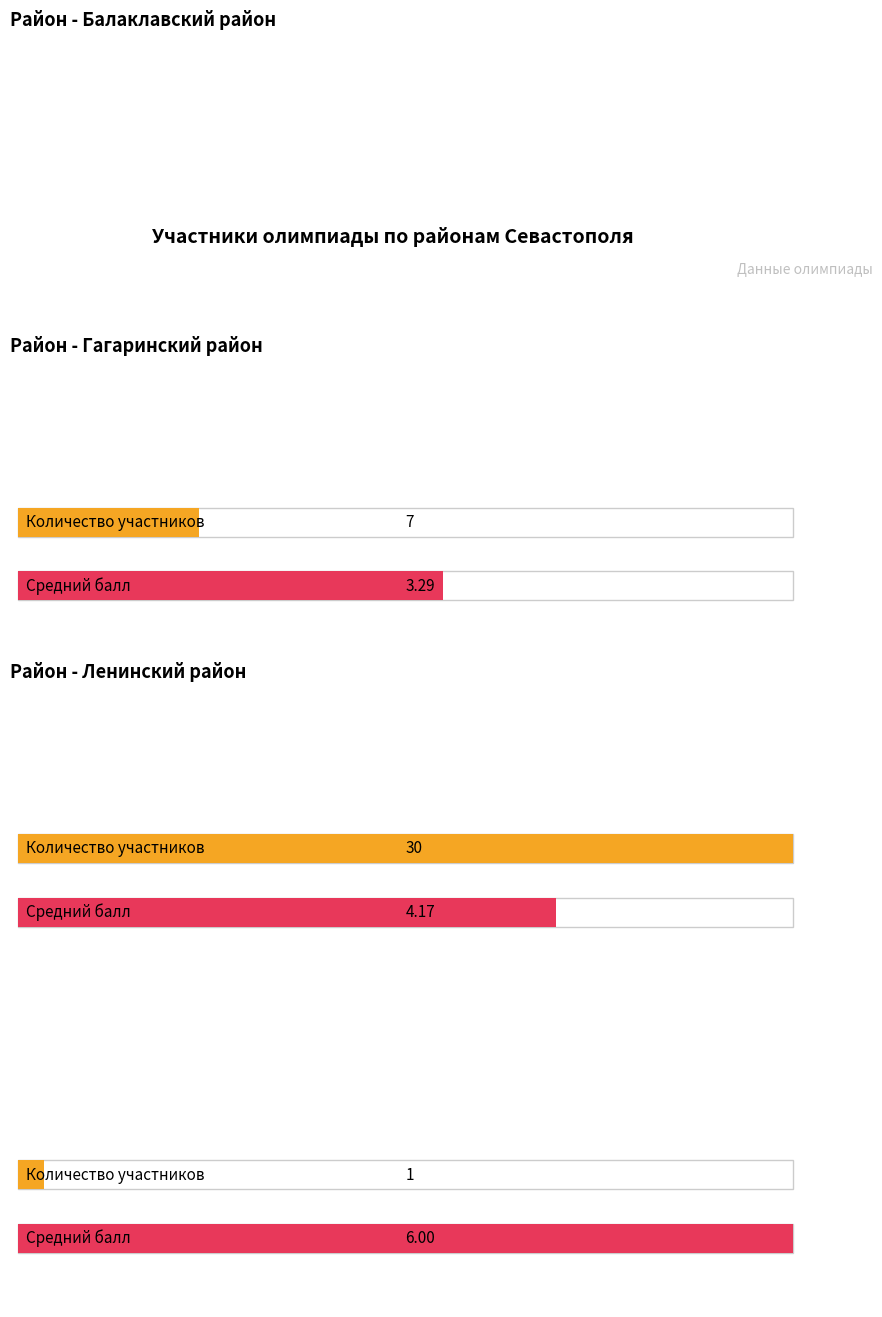

What is the label of the 1st bar from the left?

Балаклавский район